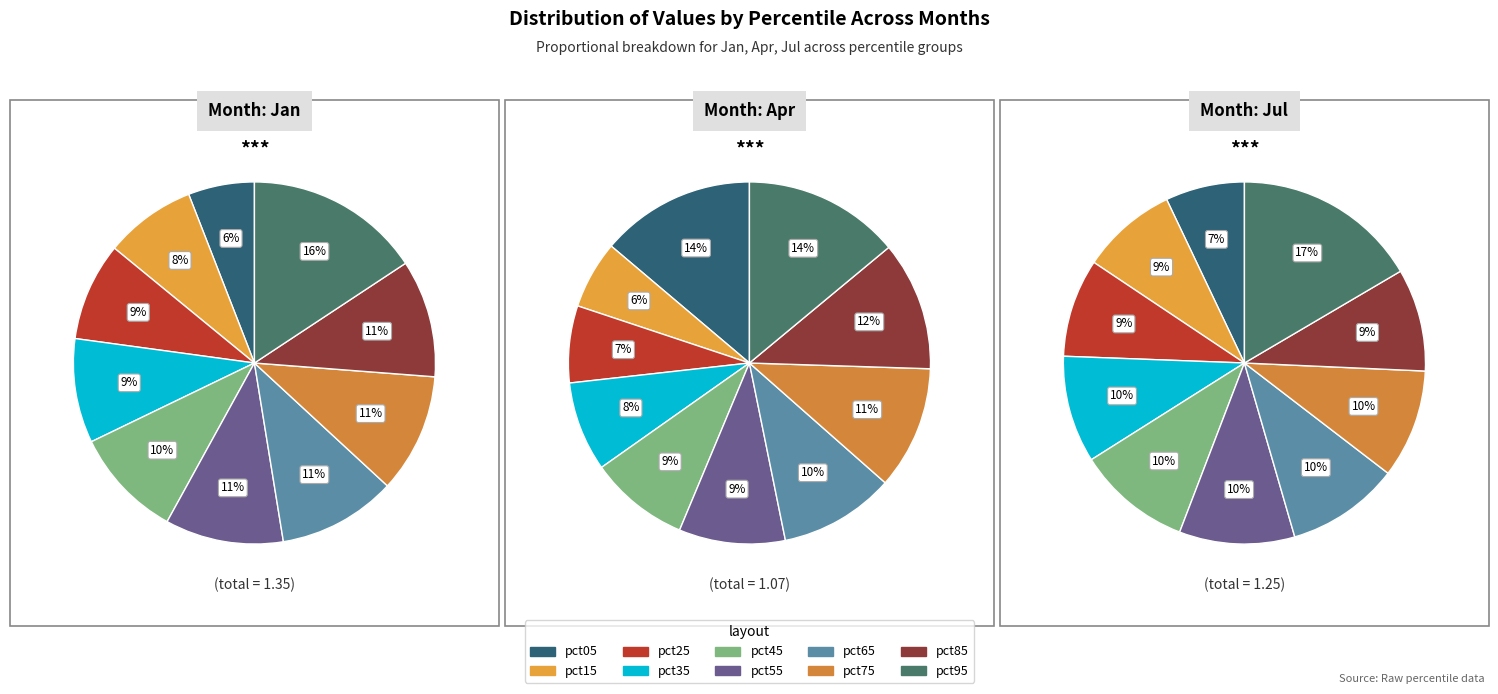

Does pct85 account for over 50% of the chart?

No